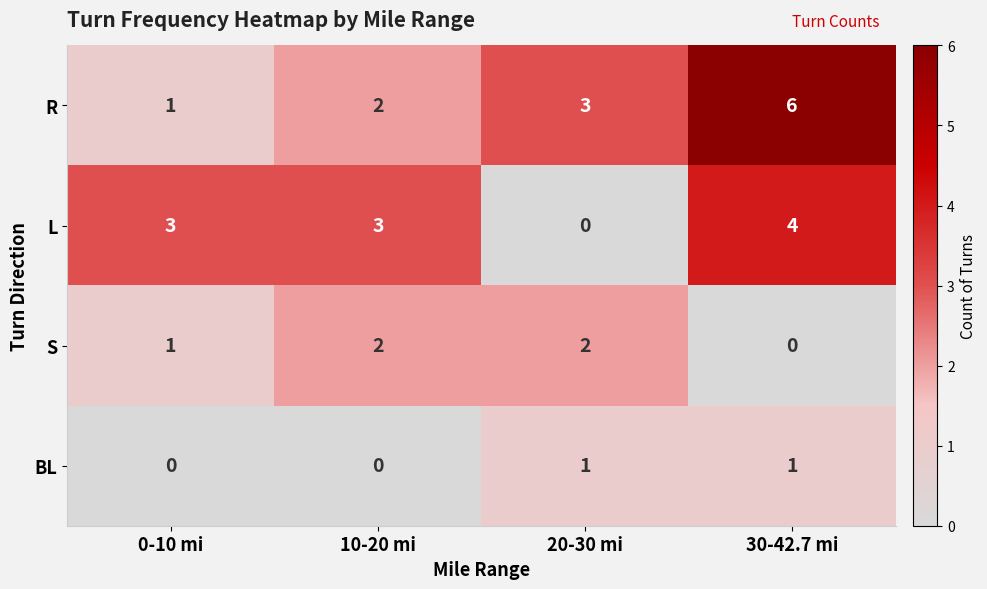

Rank the series at 30-42.7 mi from highest to lowest value.

R, L, BL, S